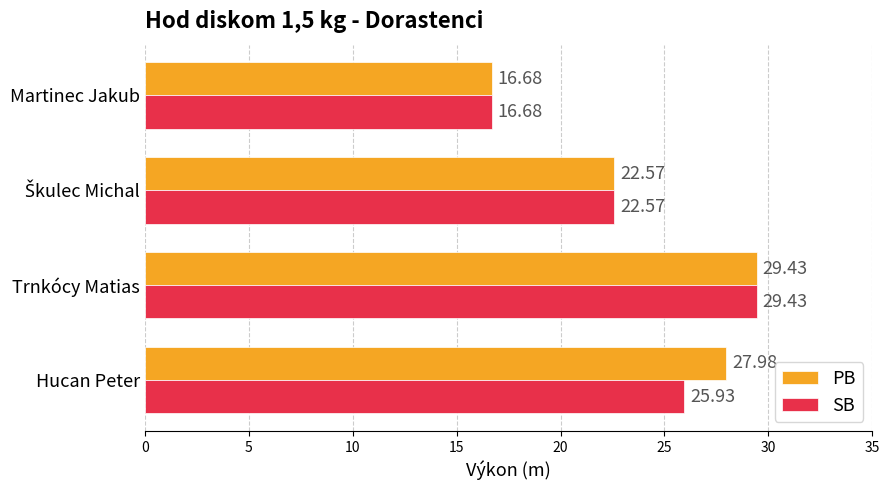

At which category is the sum across all series the highest?

Trnkócy Matias